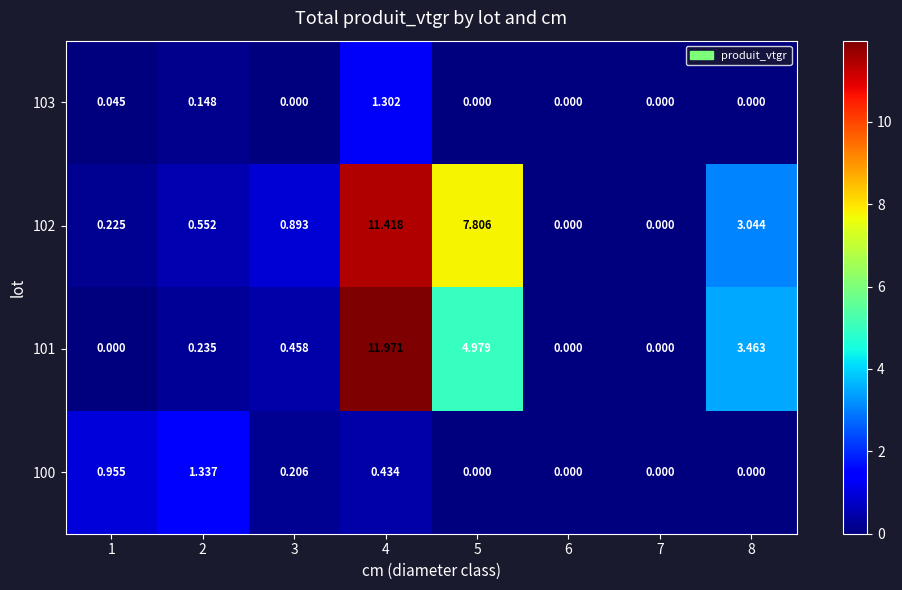

Is the value of 103 at 1 greater than the value of 102 at 4?

No